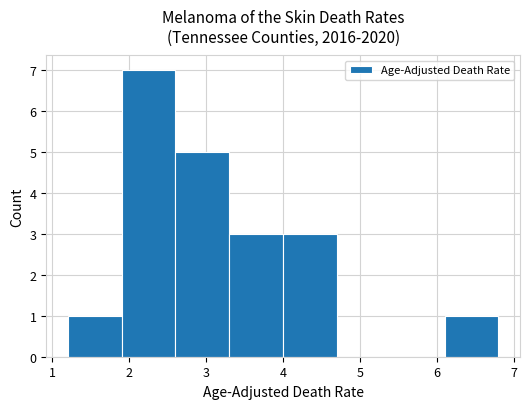

Reading left to right, list every bar in this chart as the range it spans on the x-axis followed by its height. The values are not printed on the chart, so give them approximately, as read against the axis.

1.2 to 1.9: 1
1.9 to 2.6: 7
2.6 to 3.3: 5
3.3 to 4.0: 3
4.0 to 4.7: 3
4.7 to 5.4: 0
5.4 to 6.1: 0
6.1 to 6.8: 1